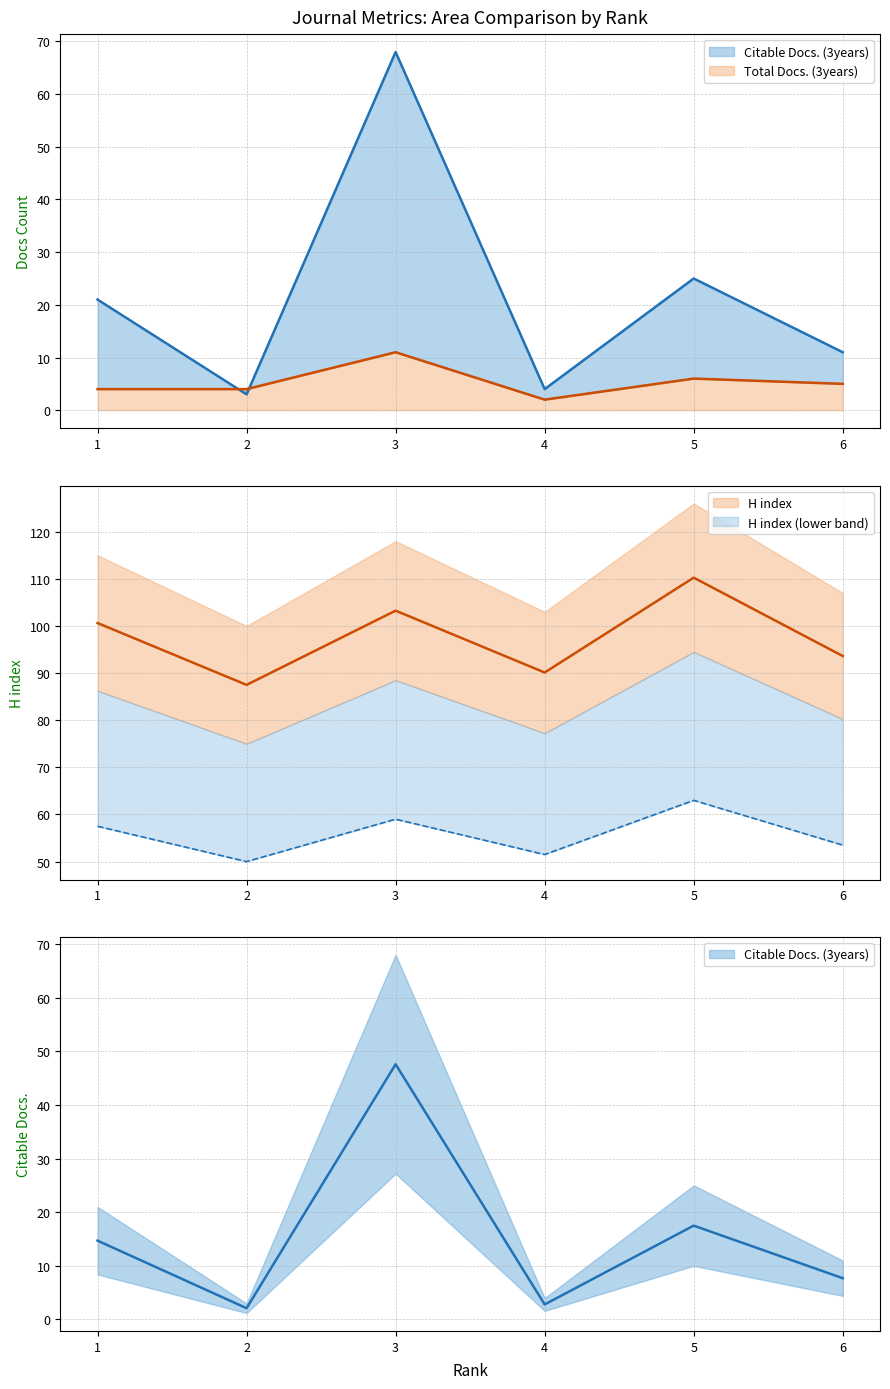

Which series has the largest range (max minus min)?

Citable Docs. (3years)